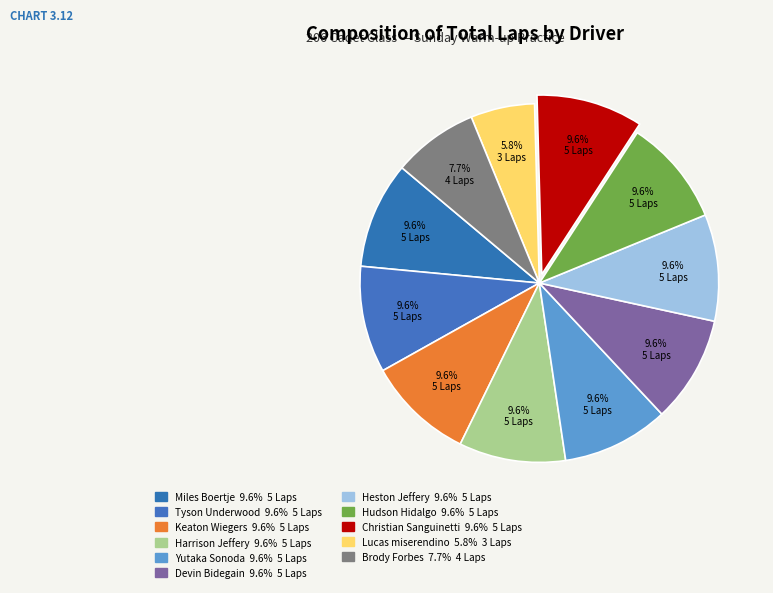

Between Heston Jeffery and Yutaka Sonoda, which is larger?

Heston Jeffery